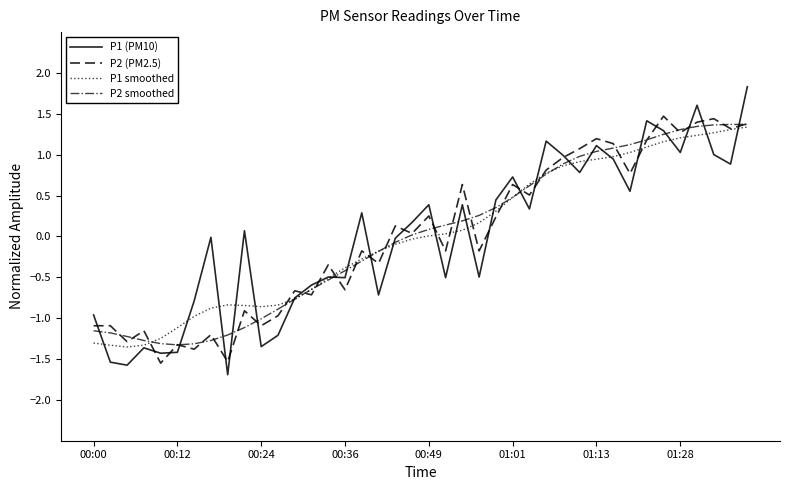

True or false: P2 (PM2.5) and P2 smoothed cross at least once.

True